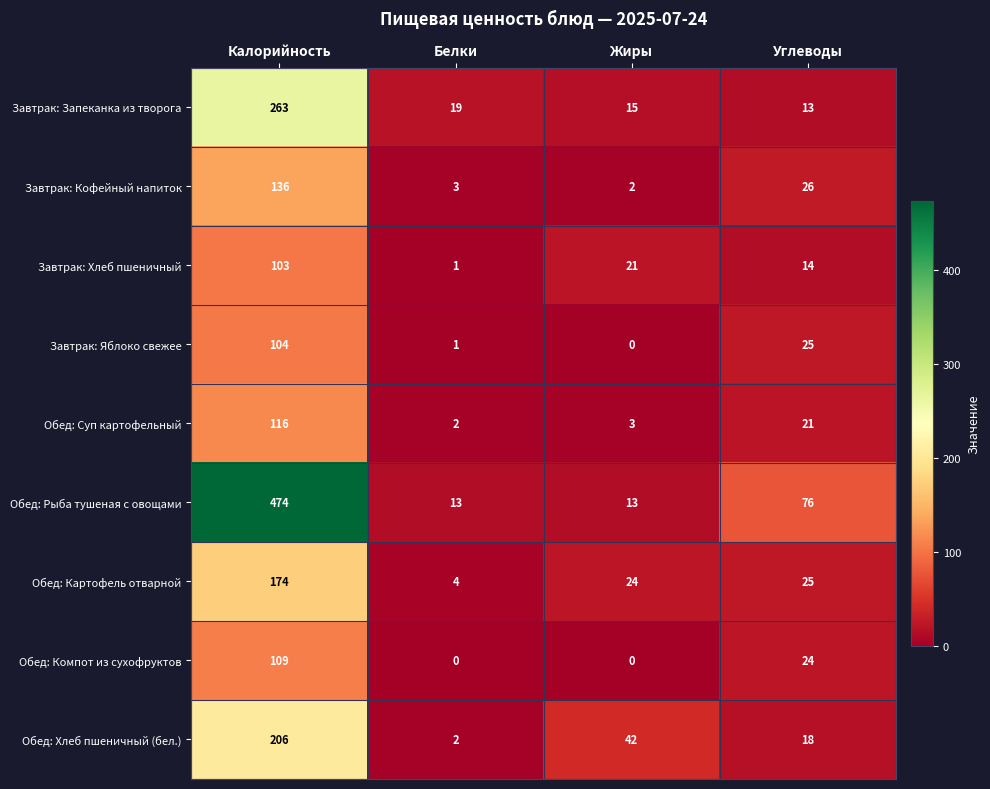

At which category is the sum across all series the highest?

Калорийность